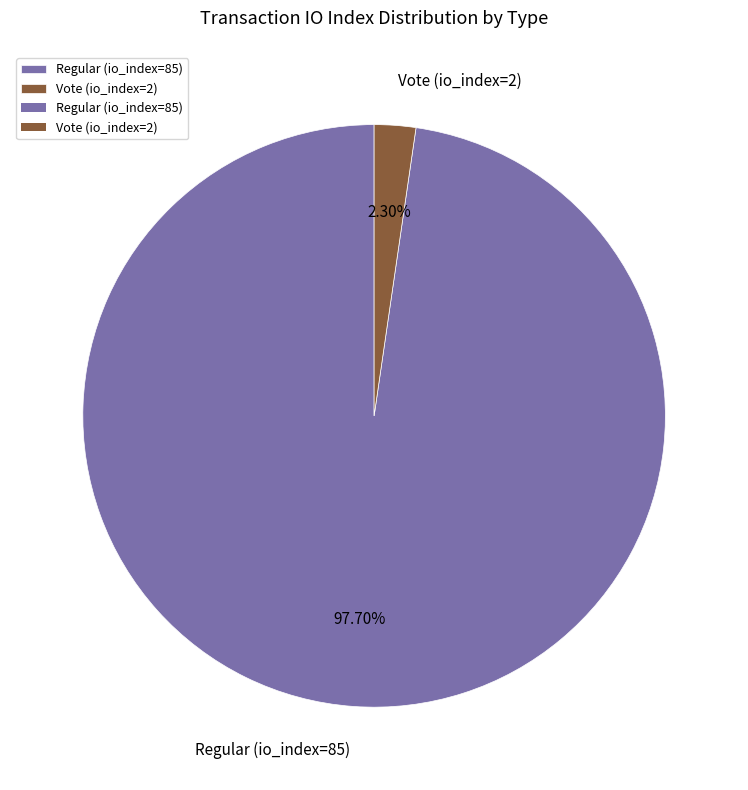

Count the number of slices in the pie.

2